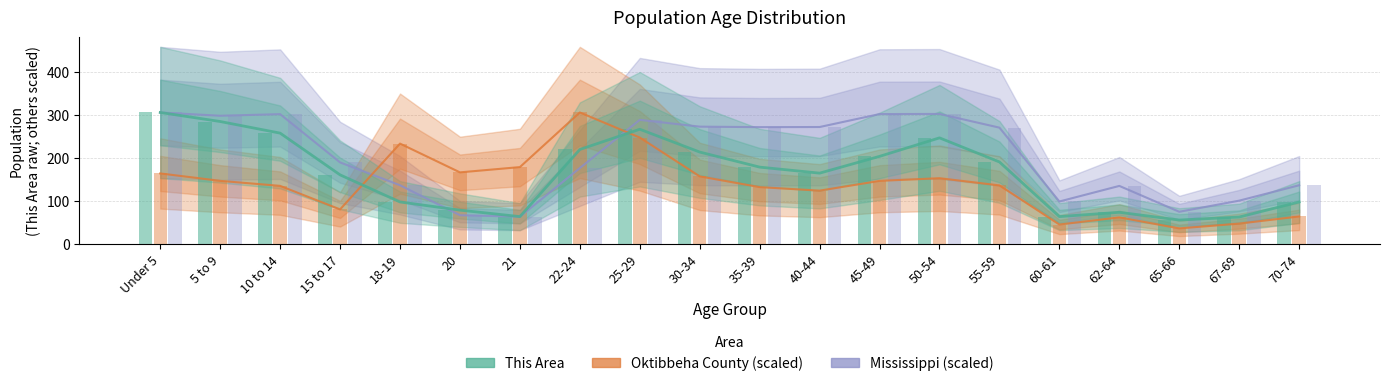

Which has a higher value, 67-69 or 35-39?

35-39